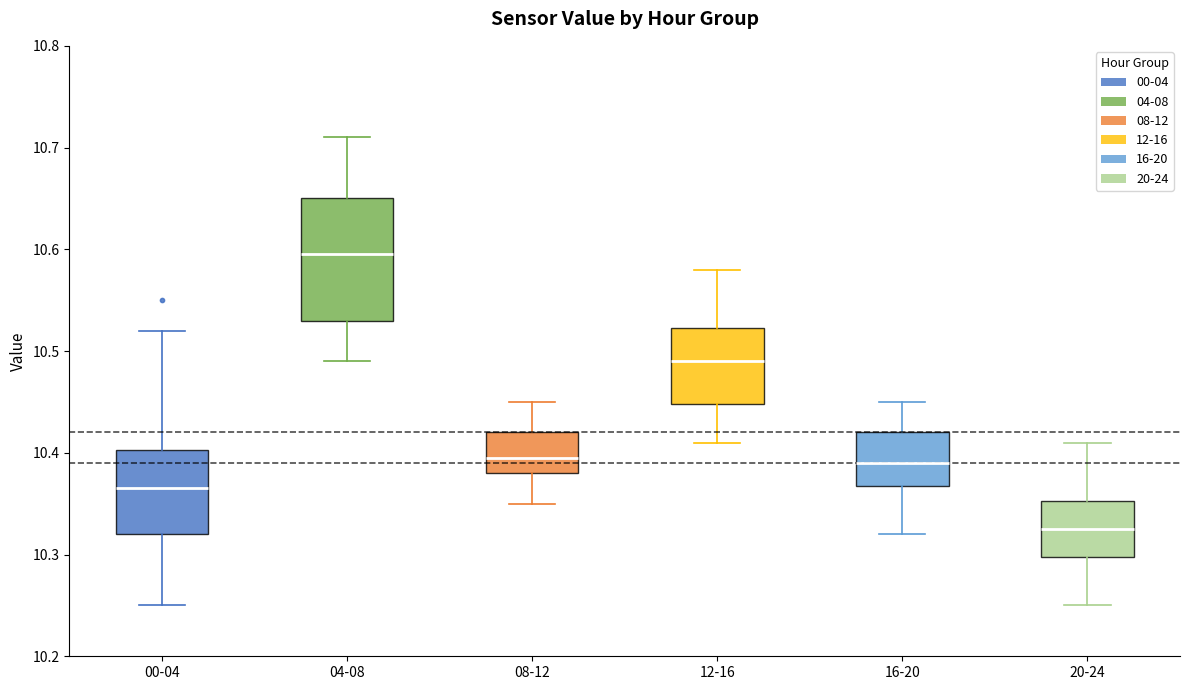

Reading left to right, read every box against the y-axis: the position of its median line, the range the box covers, and the ends of its whiskers. The values are not printed on the chart, so give them approximately, as read against the axis.

00-04: median 10.37, box 10.32 to 10.40, whiskers 10.25 to 10.52
04-08: median 10.60, box 10.53 to 10.65, whiskers 10.49 to 10.71
08-12: median 10.40, box 10.38 to 10.42, whiskers 10.35 to 10.45
12-16: median 10.49, box 10.45 to 10.52, whiskers 10.41 to 10.58
16-20: median 10.39, box 10.37 to 10.42, whiskers 10.32 to 10.45
20-24: median 10.33, box 10.30 to 10.35, whiskers 10.25 to 10.41